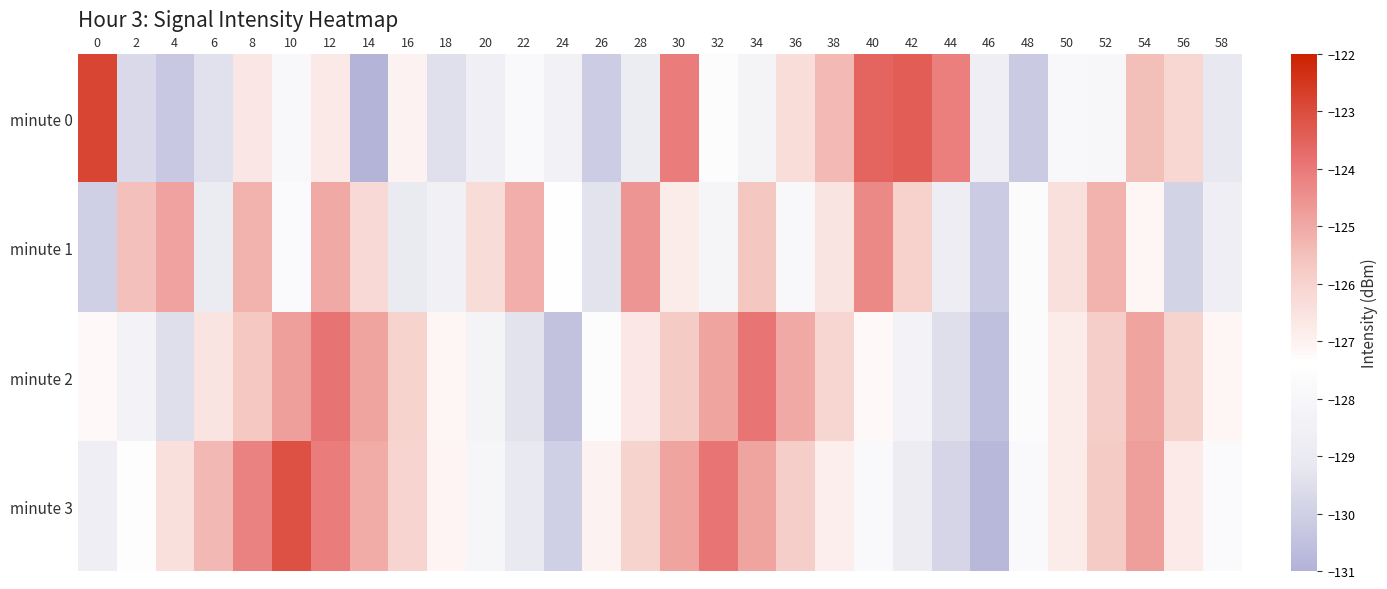

What is the total value across all series at 22?

-511.3